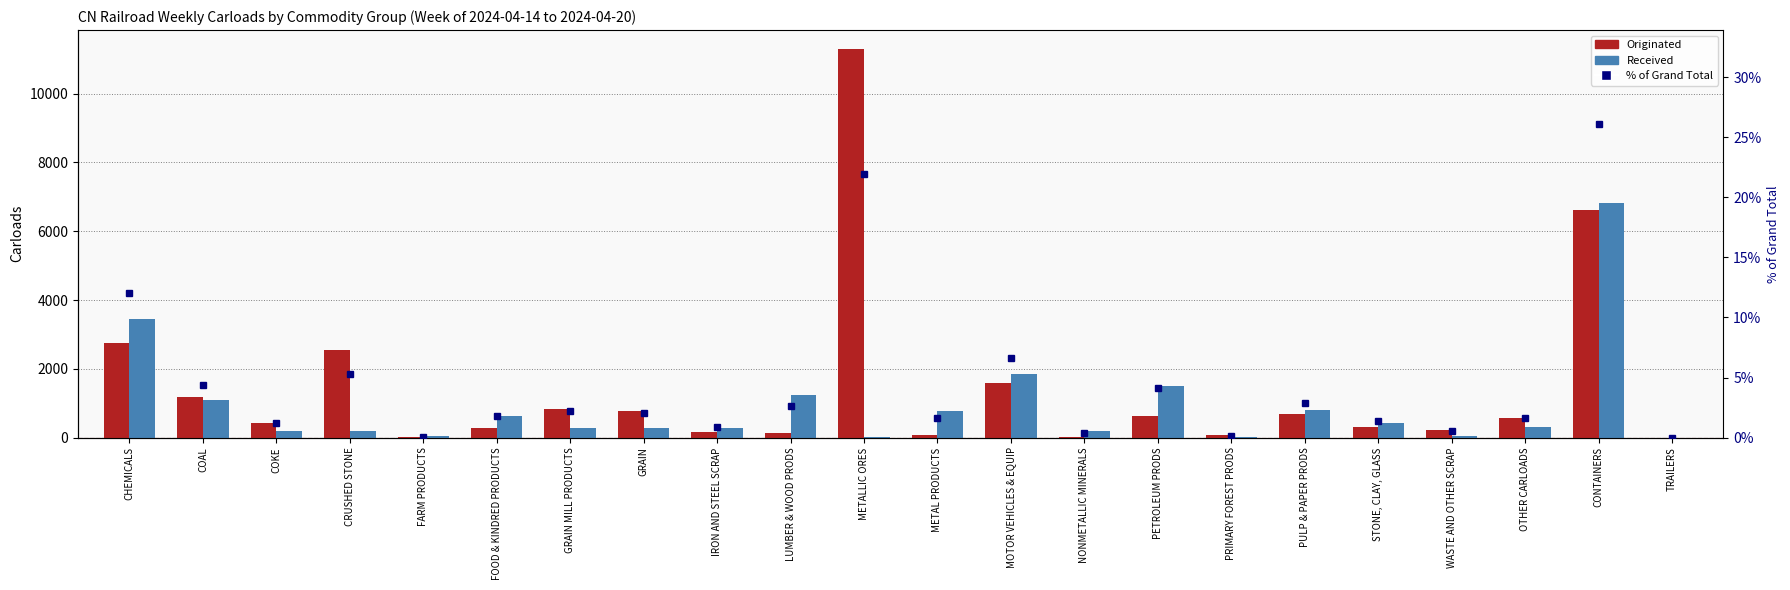

Is the value of Received at OTHER CARLOADS greater than the value of % of Grand Total at LUMBER & WOOD PRODS?

Yes